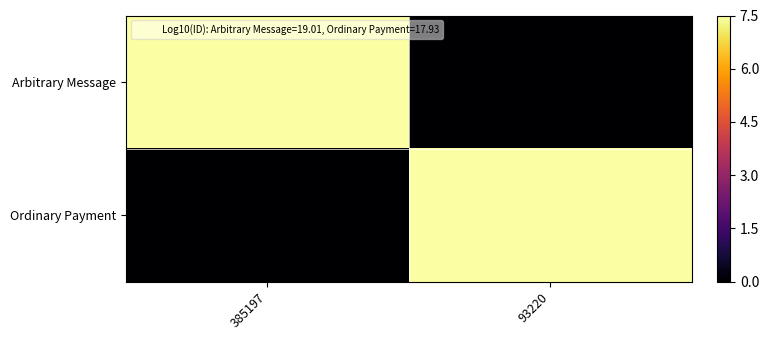

Rank the series by their average value, from highest to lowest.

Arbitrary Message, Ordinary Payment